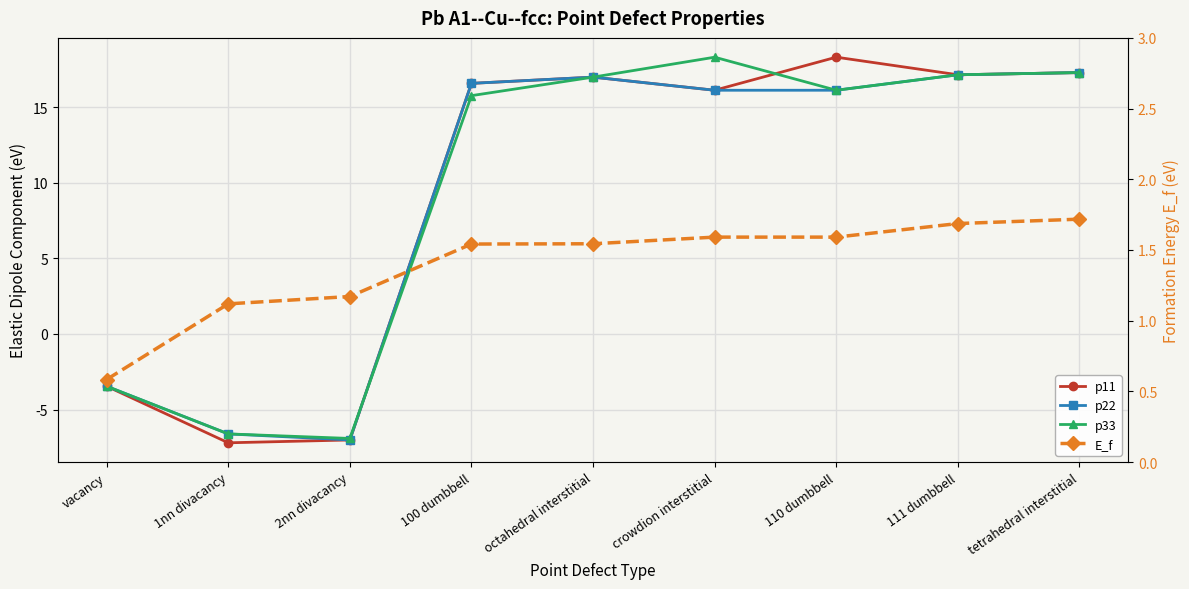

What is the sum of all p22 values?

83.1